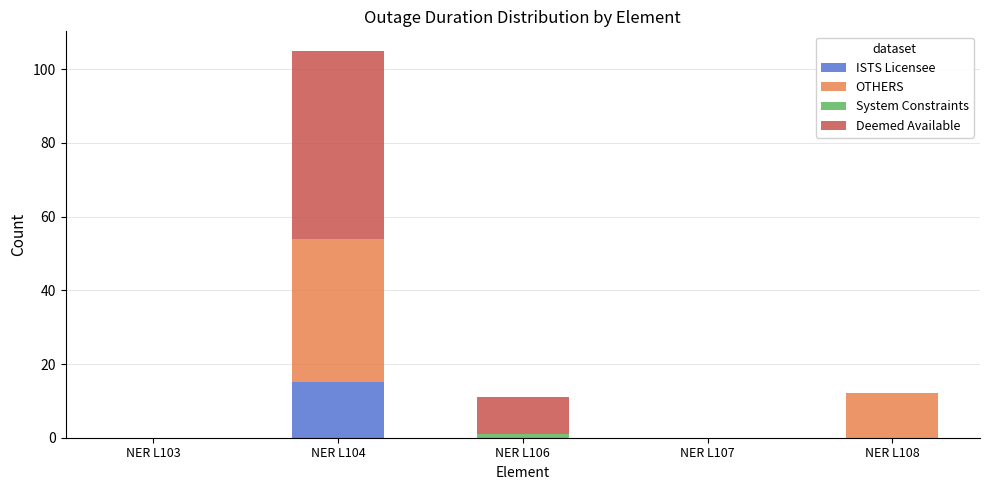

What is the maximum value for ISTS Licensee?

15